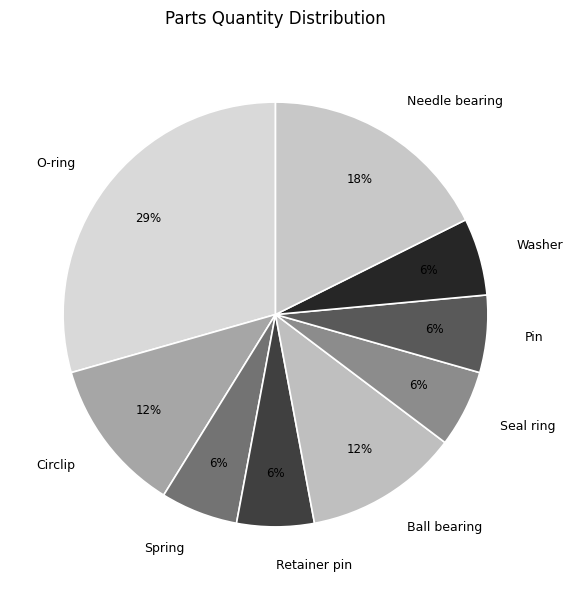

True or false: Ball bearing accounts for 5% of the total.

False